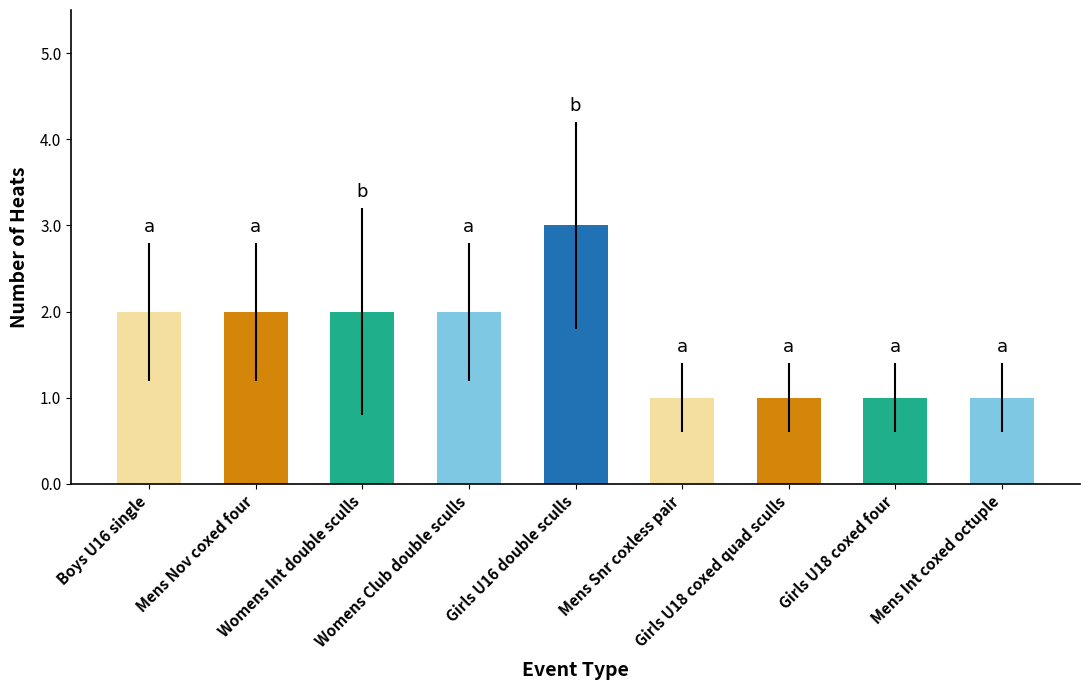

What is the maximum value shown in the chart?

3